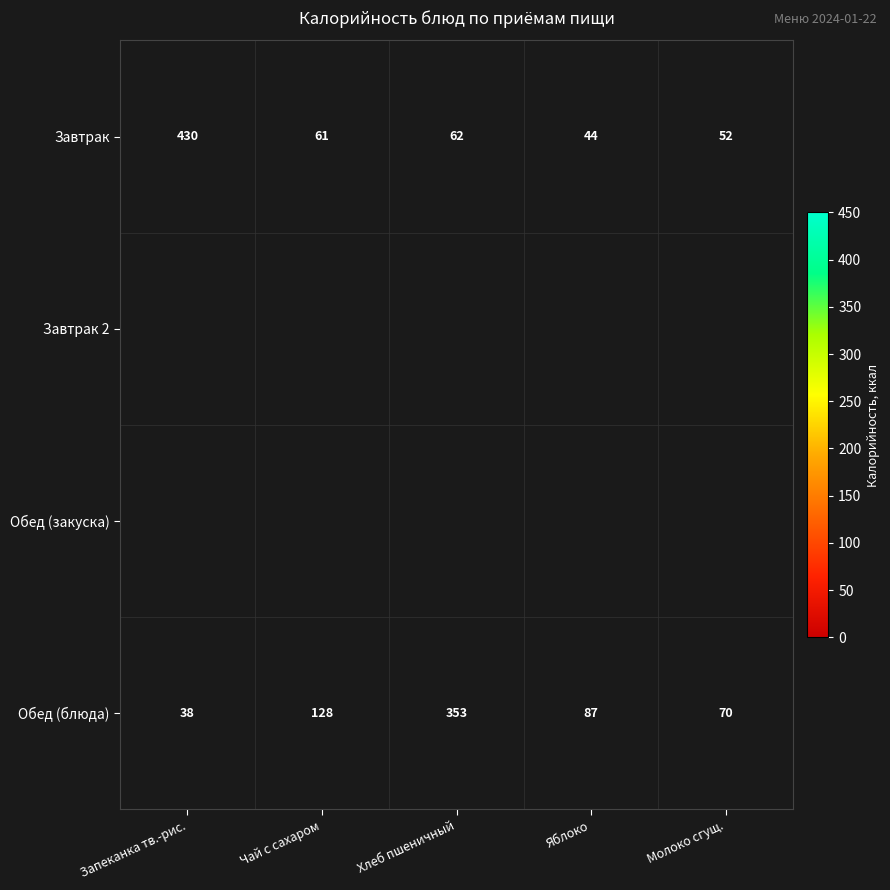

Rank the categories by Обед (блюда) value from lowest to highest.

Запеканка тв.-рис., Молоко сгущ., Яблоко, Чай с сахаром, Хлеб пшеничный